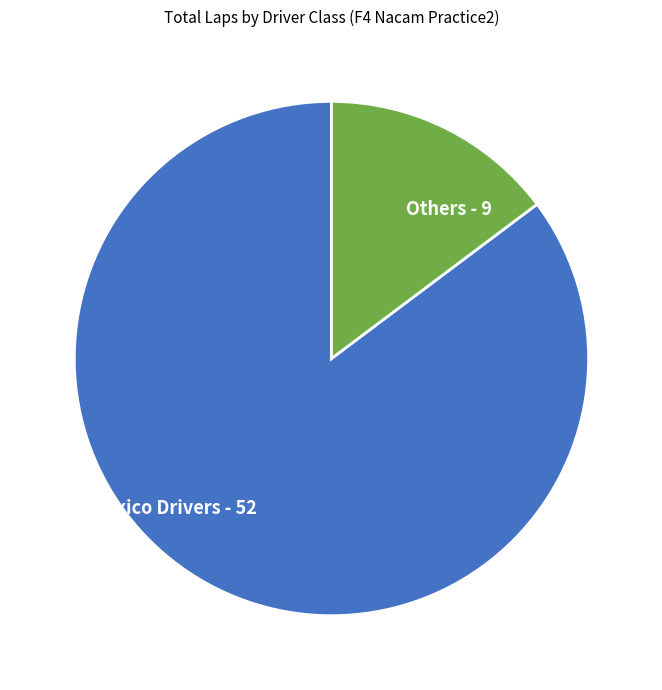

Is there any slice that represents more than half of the pie?

Yes